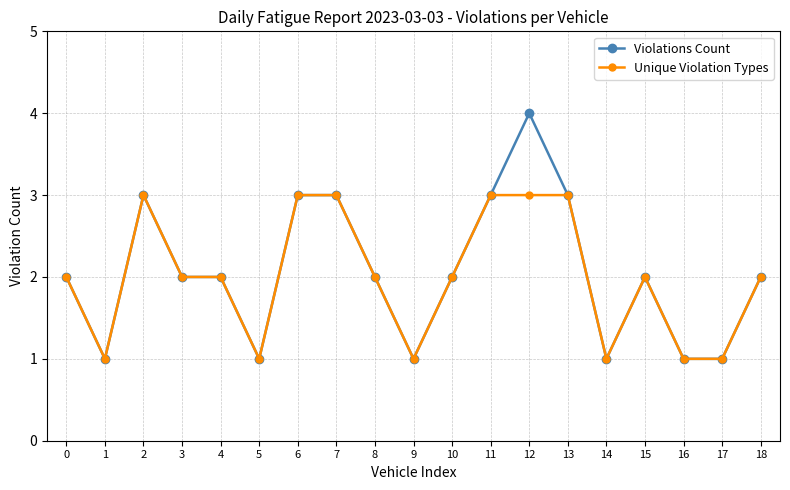

At which category does Violations Count reach its first local peak?

2